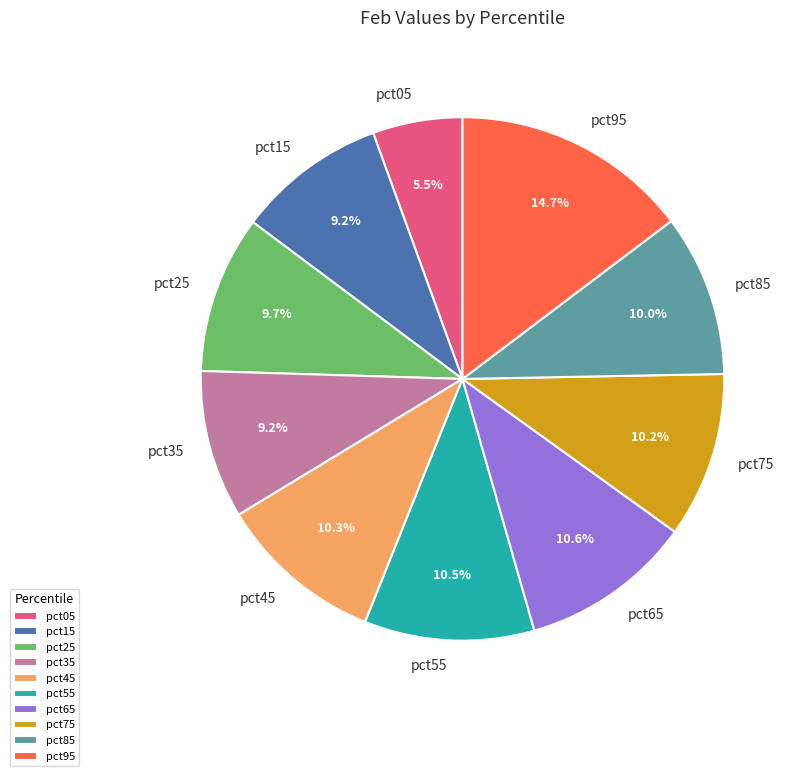

How many segments does this pie chart have?

10